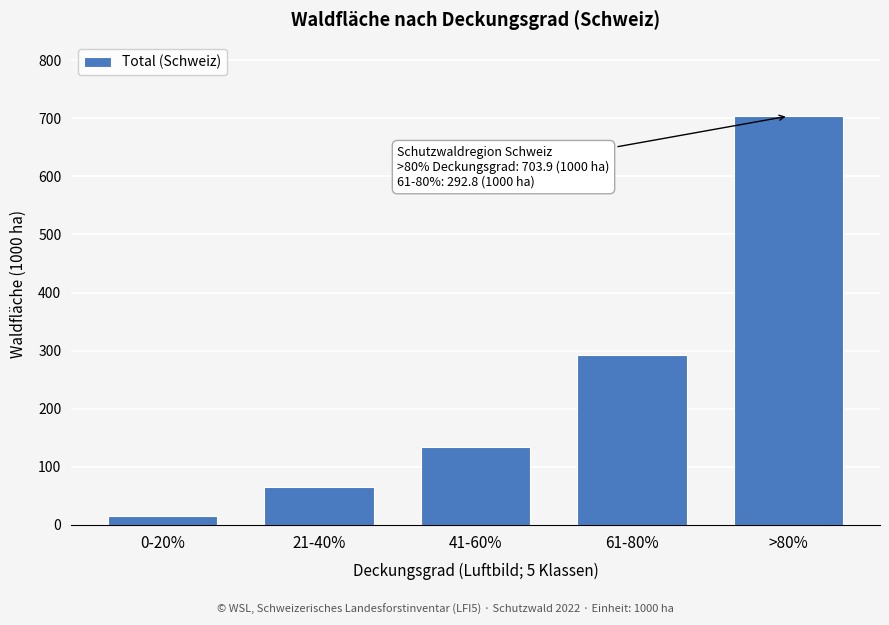

Reading right to left, list all the values displayed in this chart.

703.9	292.8	133.6	65.4	15.8